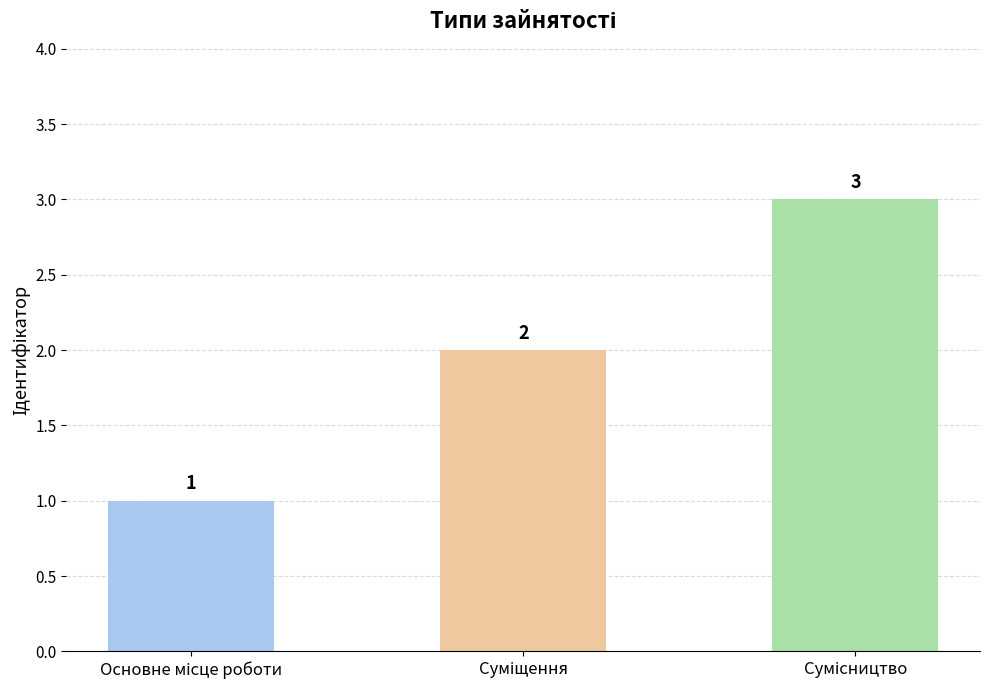

Count the values in the range 1 to 3.

3